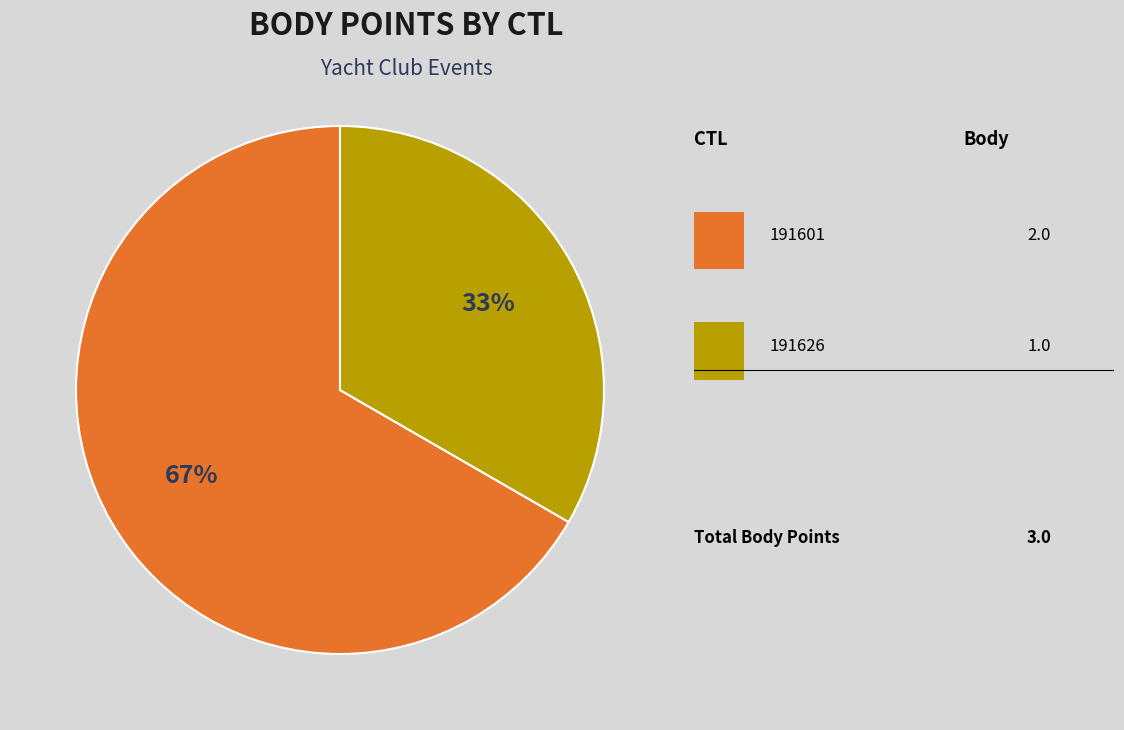

To the nearest percent, what is the average slice percentage?

50%